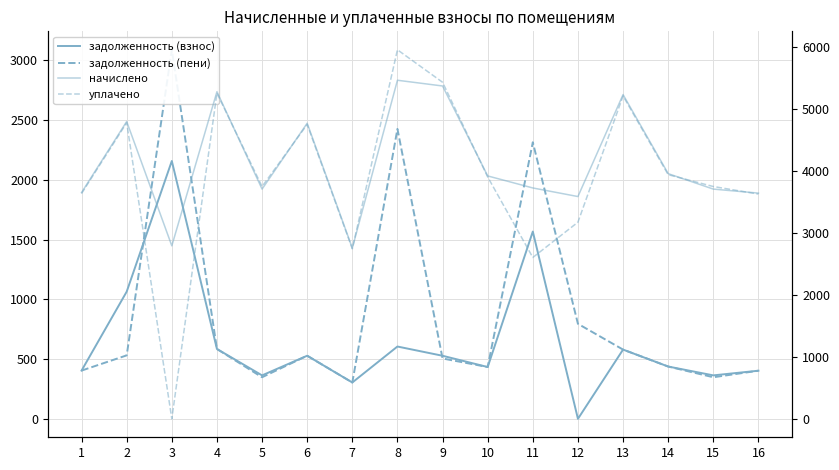

Does the chart have visible grid lines?

Yes